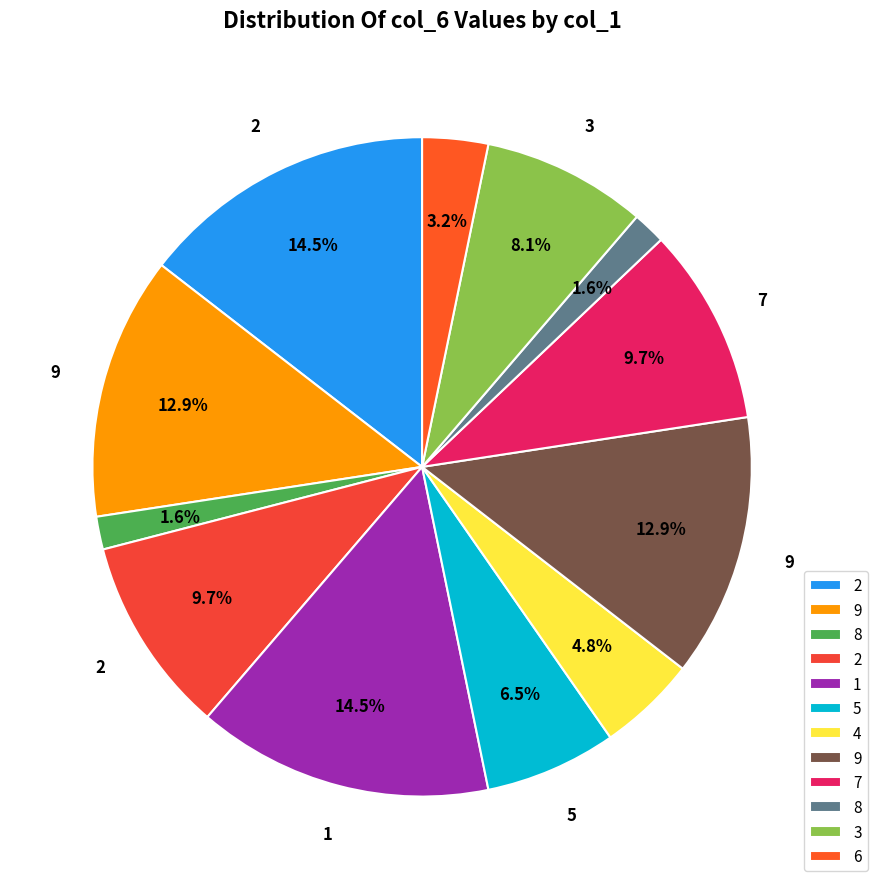

Count the number of slices in the pie.

12